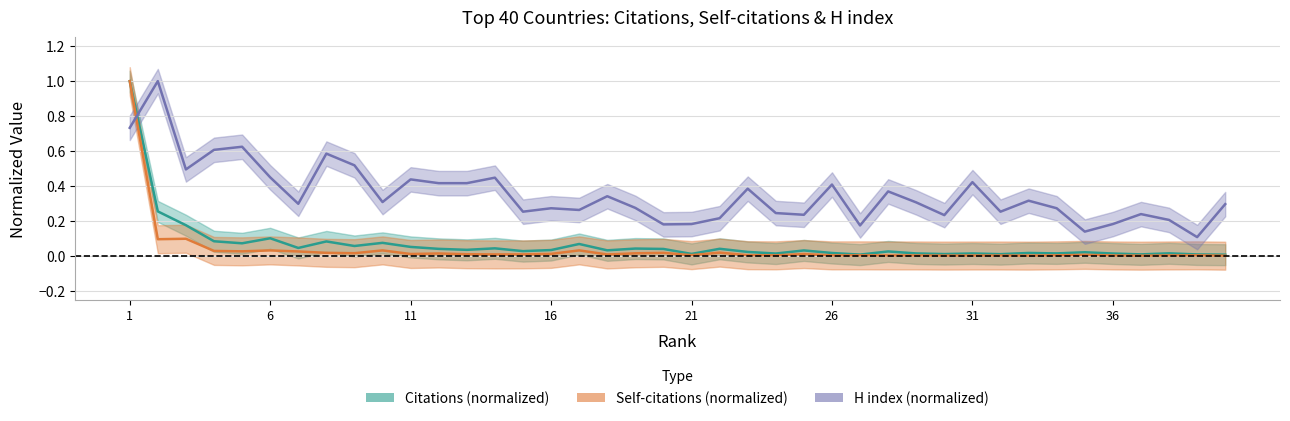

In Citations (normalized), how many points are higher than both neighbors (excluding endpoints)?

13